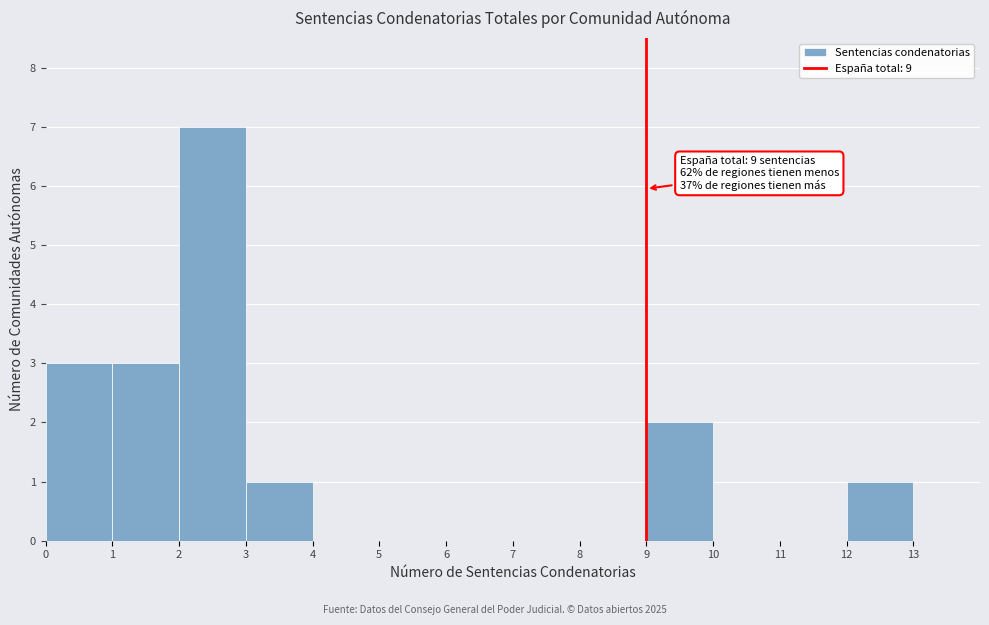

Which range on the x-axis has the tallest bar?

2 to 3